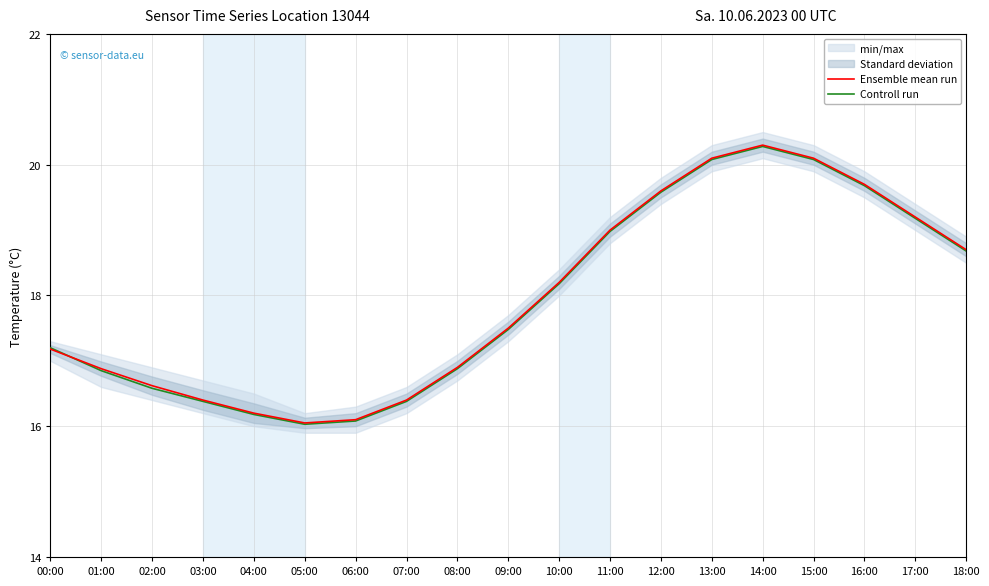

Which category has the lowest value in the Controll run series?

05:00